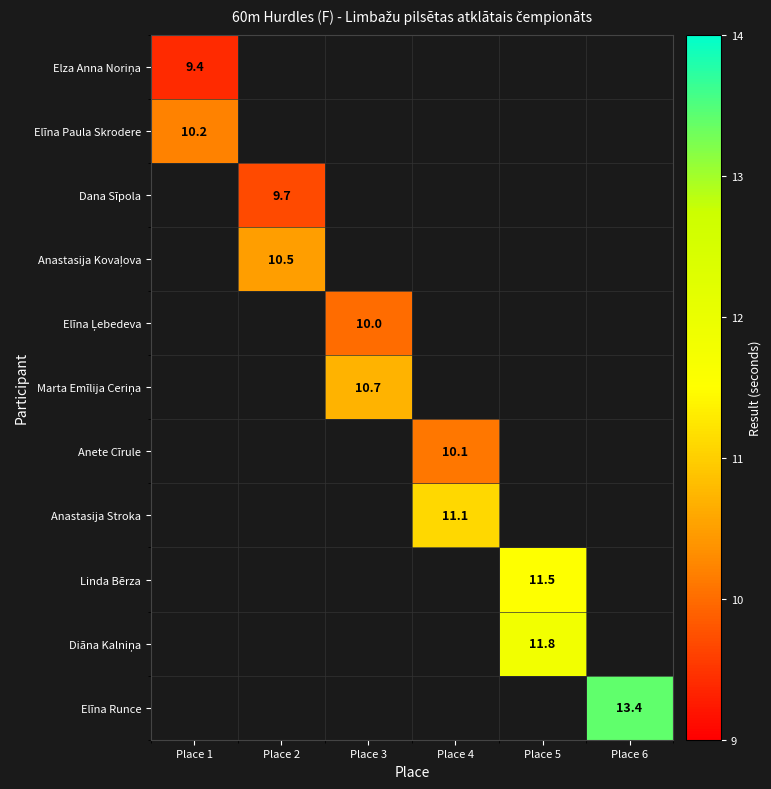

Which label corresponds to the smallest value in the chart?

Place 1